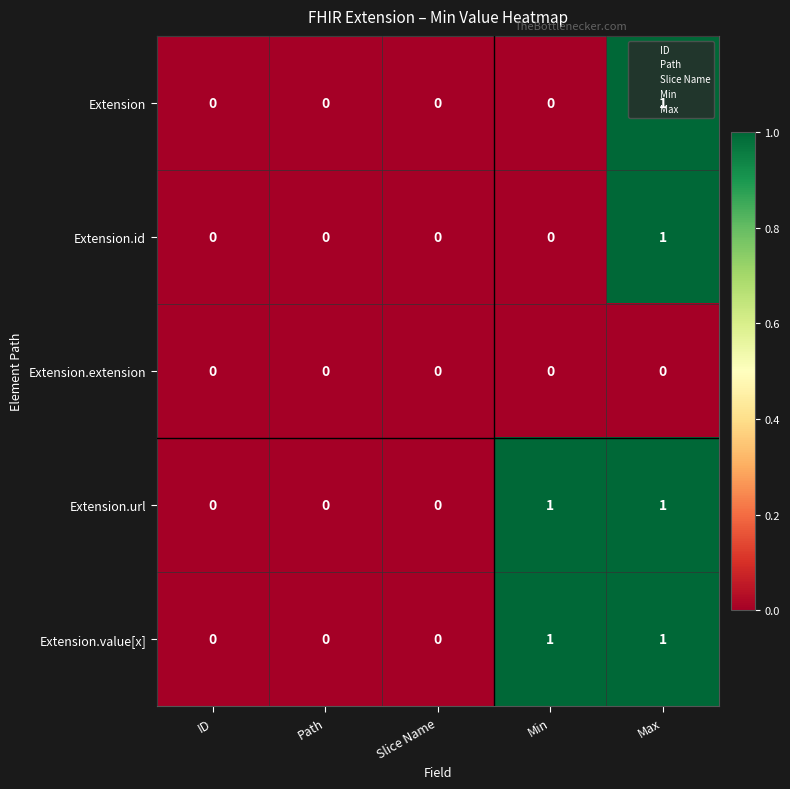

At which category is the sum across all series the highest?

Max